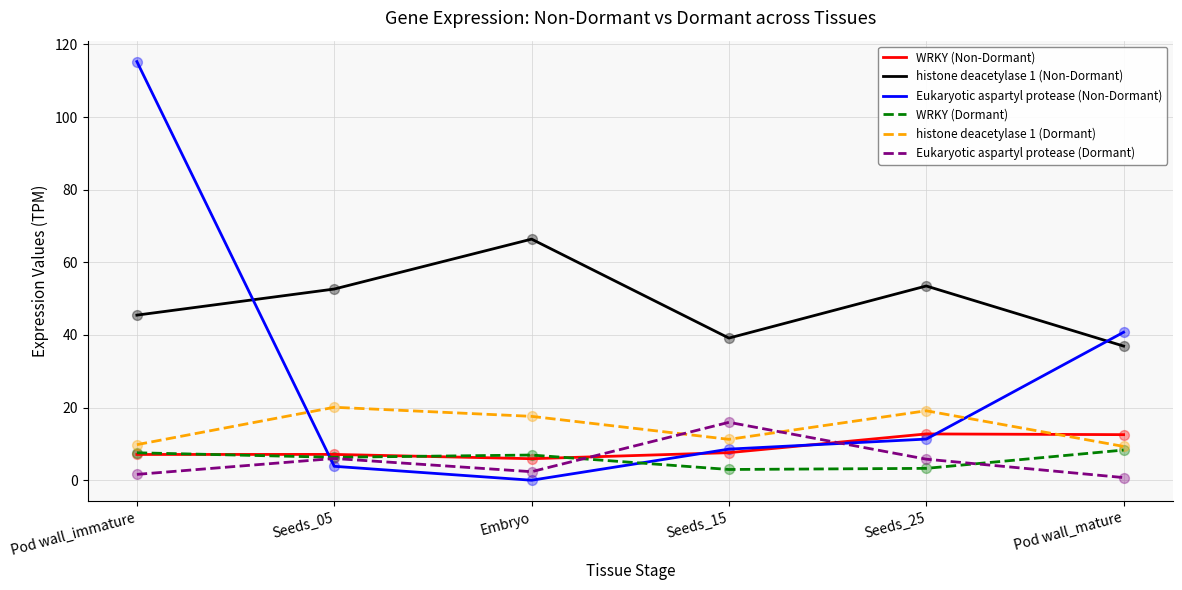

What is the spread (max minus min) of values at Seeds_05?

48.8